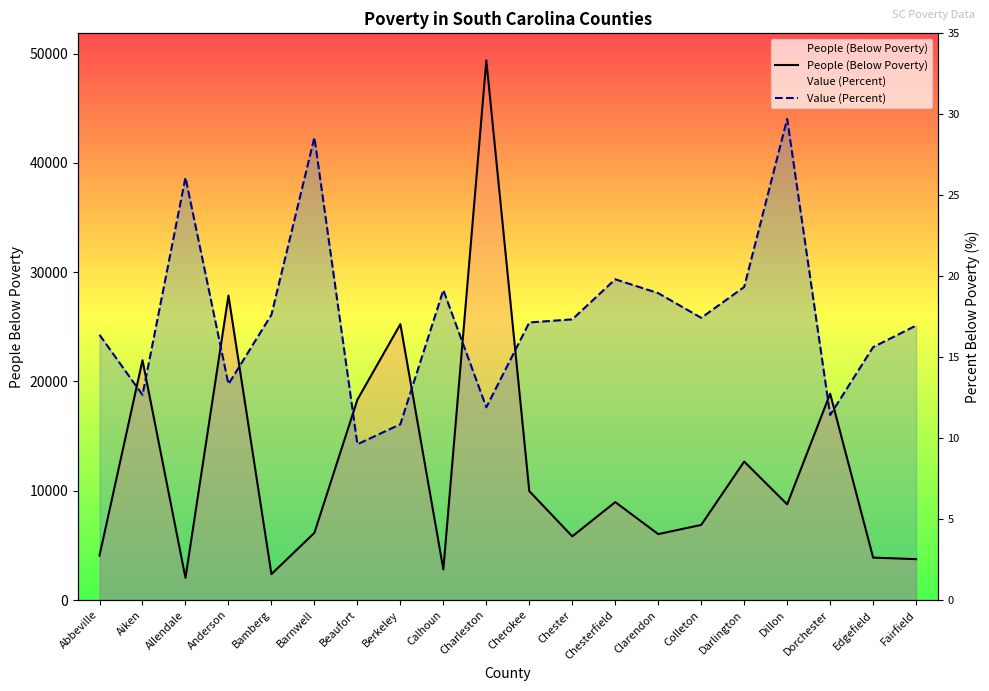

In Value (Percent), how many points are lower than both neighbors (excluding endpoints)?

6